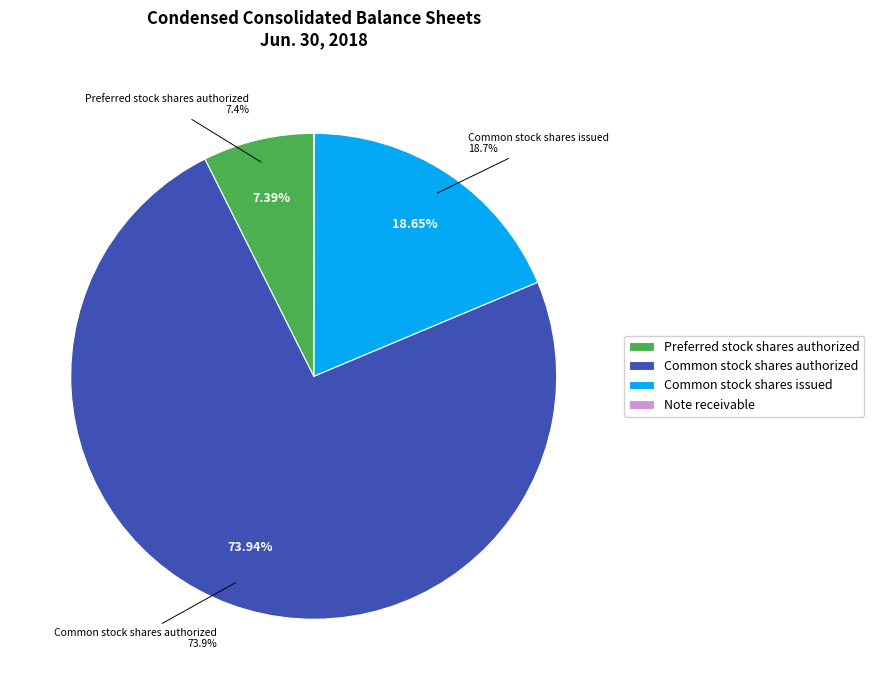

The Preferred stock shares issued slice represents 1% of the pie. True or false?

False